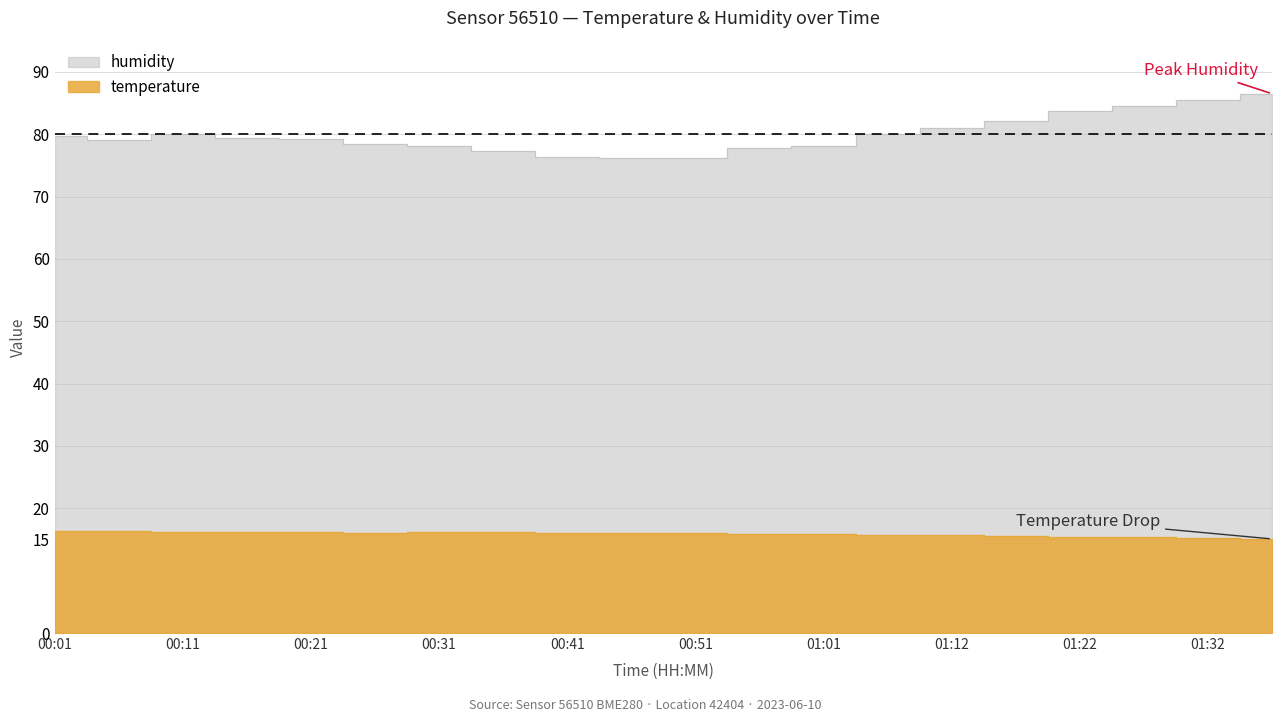

Reading left to right, what are all the values shown in this chart?

temperature: 16.4	16.4	16.2	16.2	16.2	16.1	16.1	16.1	16.1	16.0	16.0	15.8	15.8	15.7	15.7	15.6	15.5	15.4	15.3	15.1
humidity: 79.8	79.1	80.0	79.4	79.2	78.3	78.1	77.3	76.4	76.2	76.2	77.8	78.1	80.0	81.1	82.0	83.8	84.6	85.5	86.5